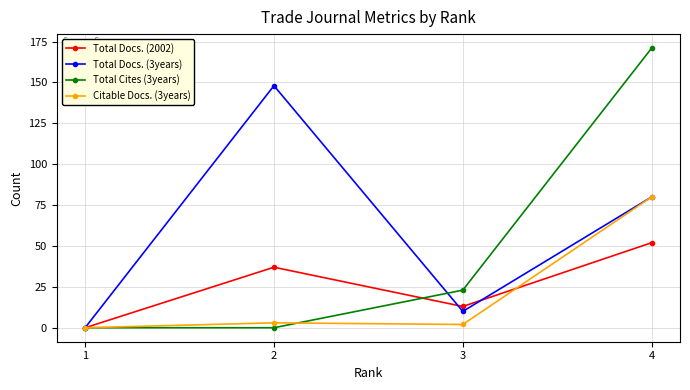

How many data points does each series have?

4